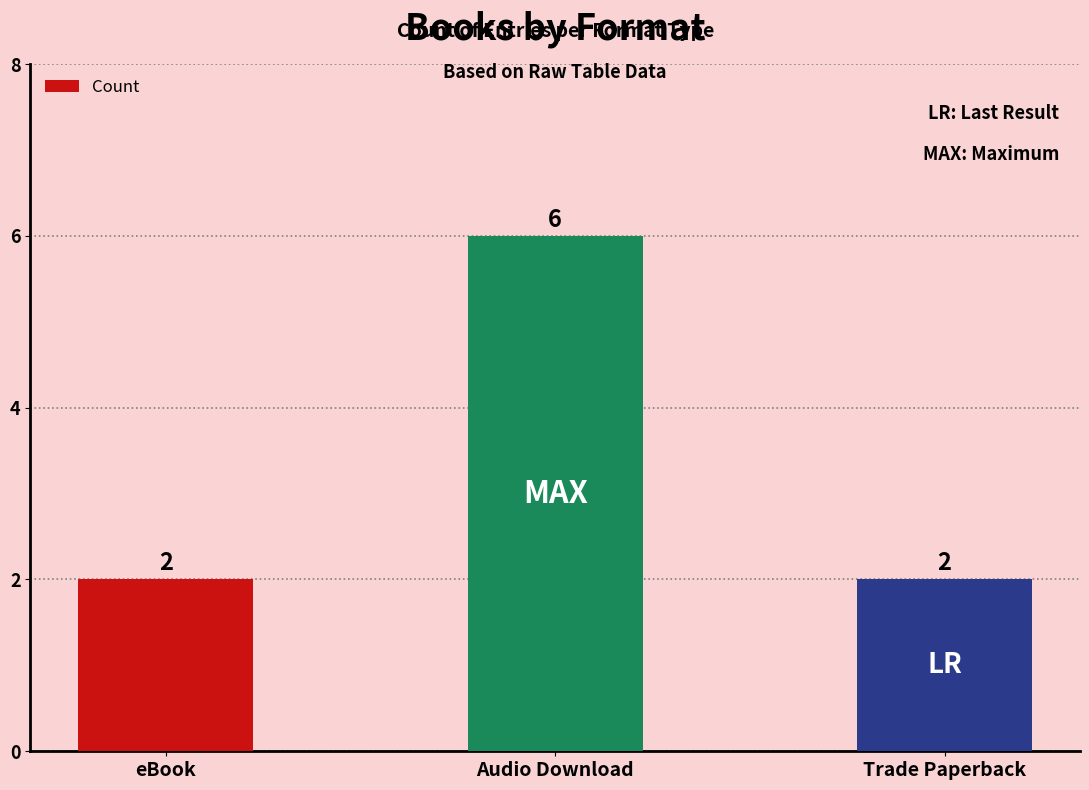

Reading right to left, list all the values displayed in this chart.

Trade Paperback=2	Audio Download=6	eBook=2